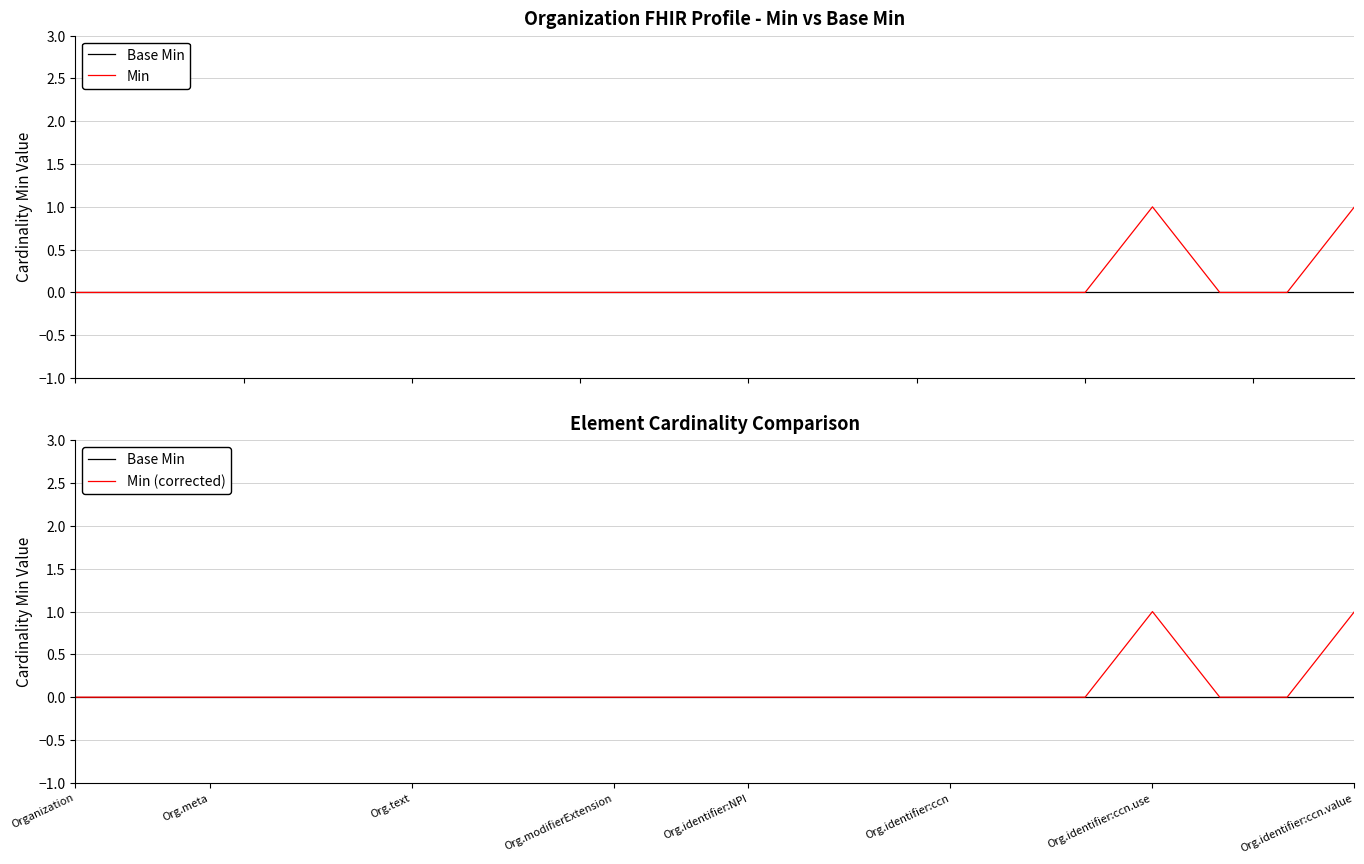

What is the label of the 15th point from the left?

14